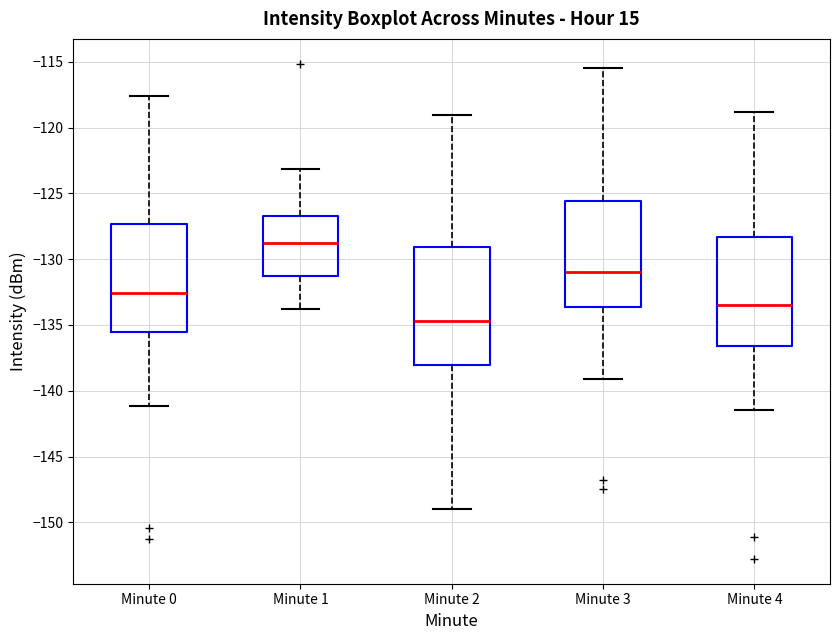

Where is the lower edge of the box for Minute 3 on the y-axis? The values are not printed on the chart, so give them approximately, as read against the axis.

-133.5